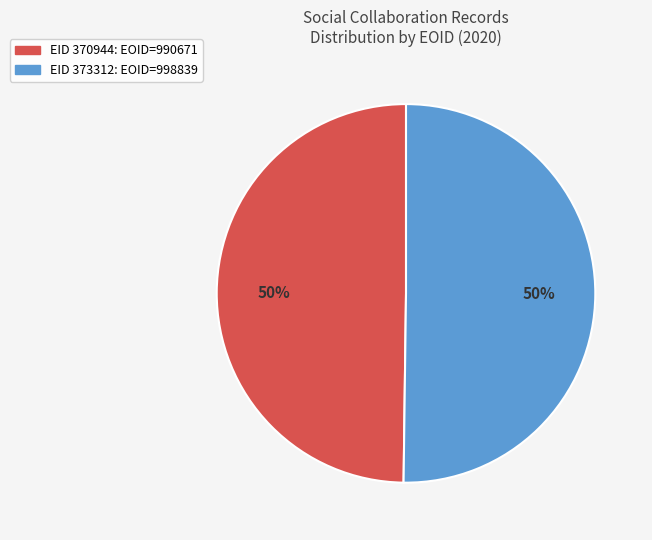

To the nearest percent, what is the average slice percentage?

50%